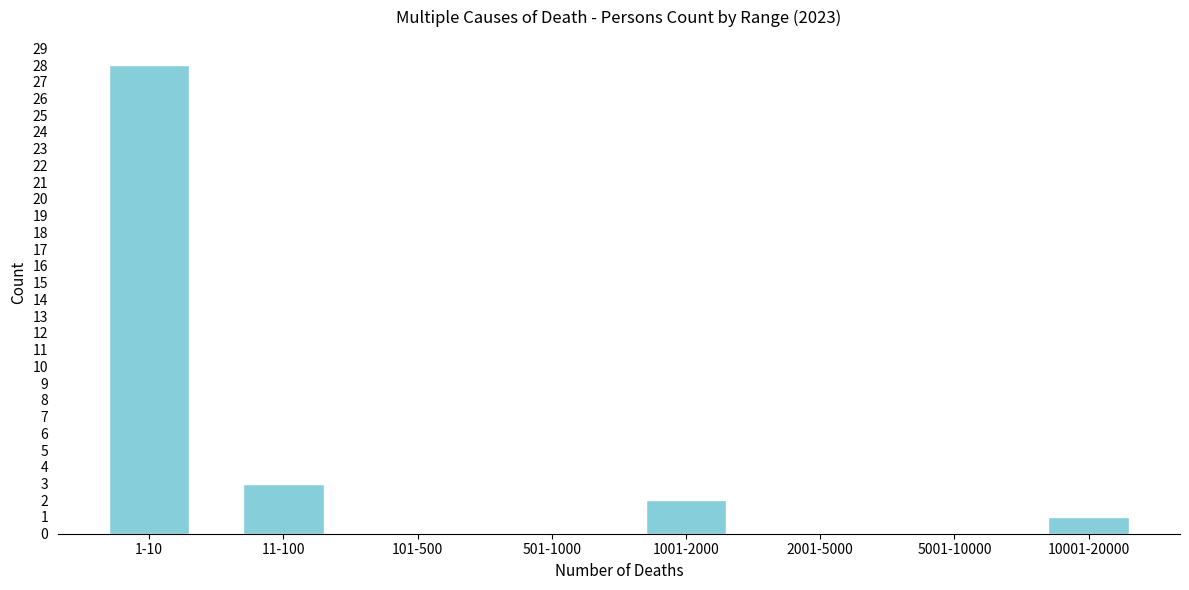

Reading left to right, extract all data points from this chart.

1-10=28	11-100=3	101-500=0	501-1000=0	1001-2000=2	2001-5000=0	5001-10000=0	10001-20000=1